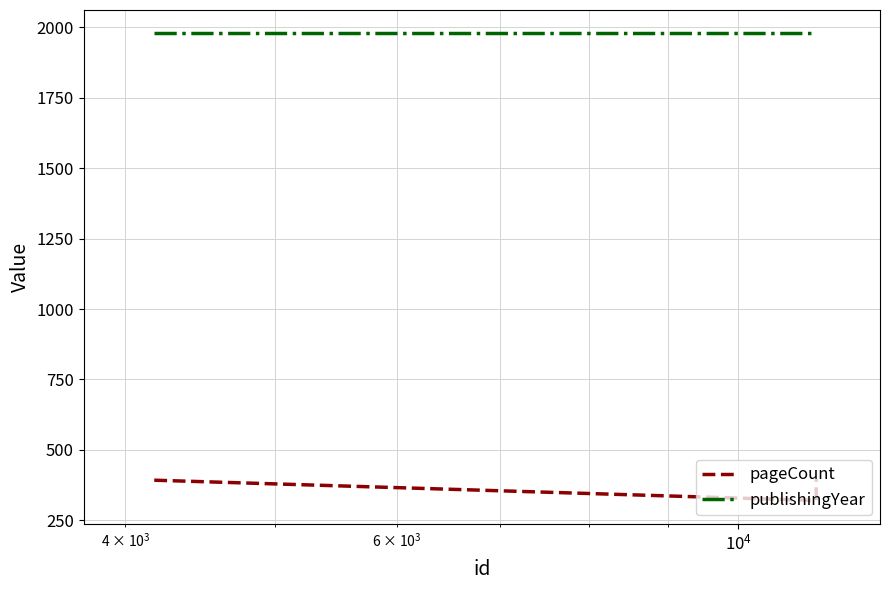

What is the sum of all pageCount values?

1108